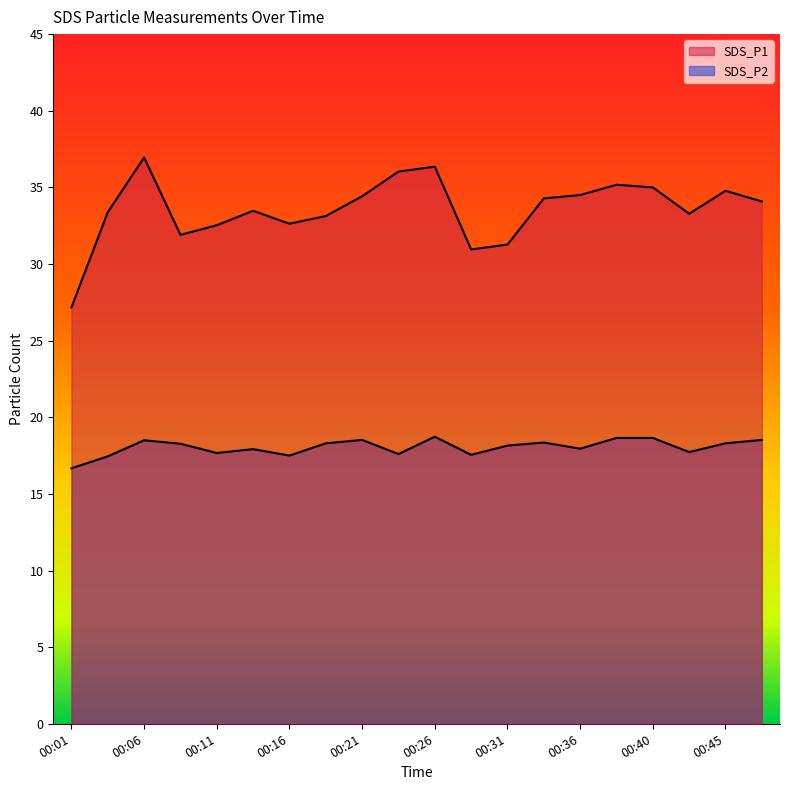

What are all the series names shown in the legend?

SDS_P1, SDS_P2